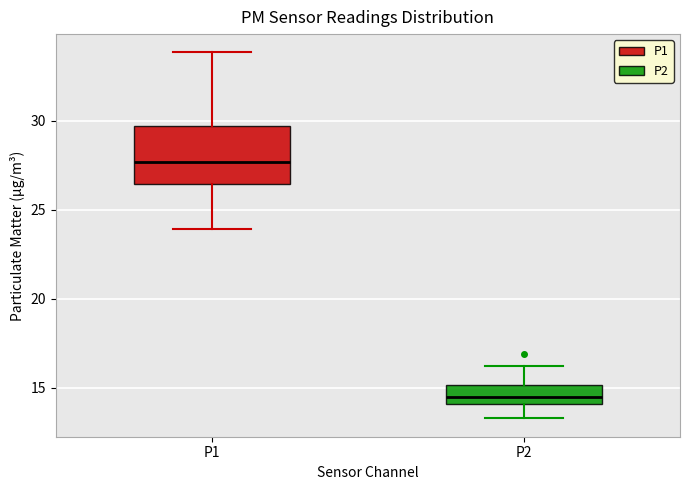

Comparing the boxes themselves (not the whiskers), which one is the tallest?

P1